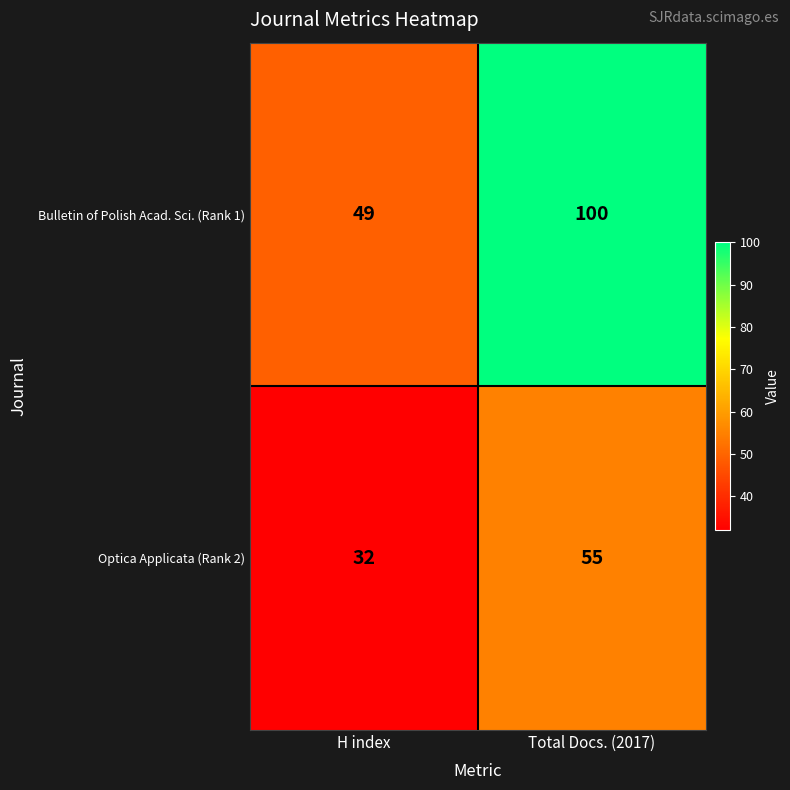

Which category has the lowest value across all series?

H index